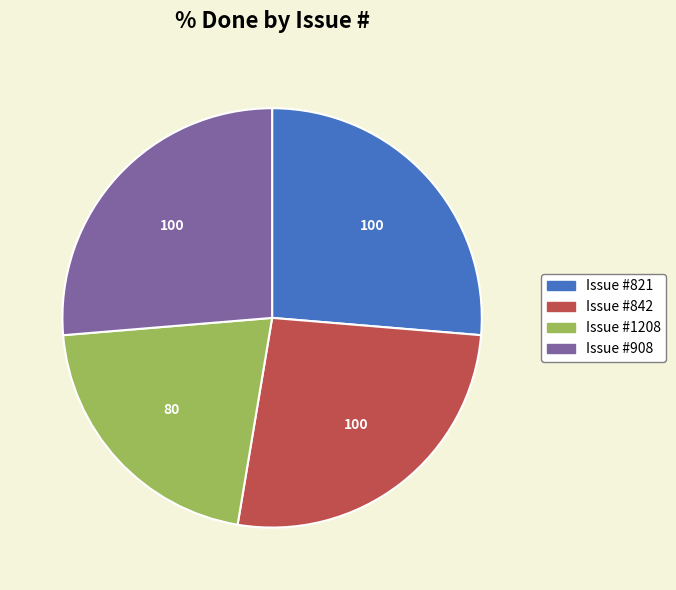

Does any single category account for the majority?

No